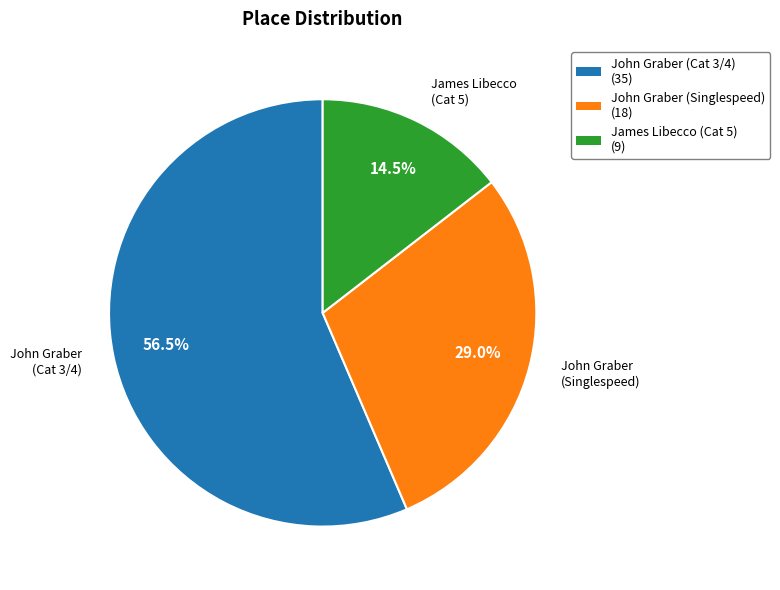

What is the smallest slice in the pie chart?

James Libecco (Cat 5)